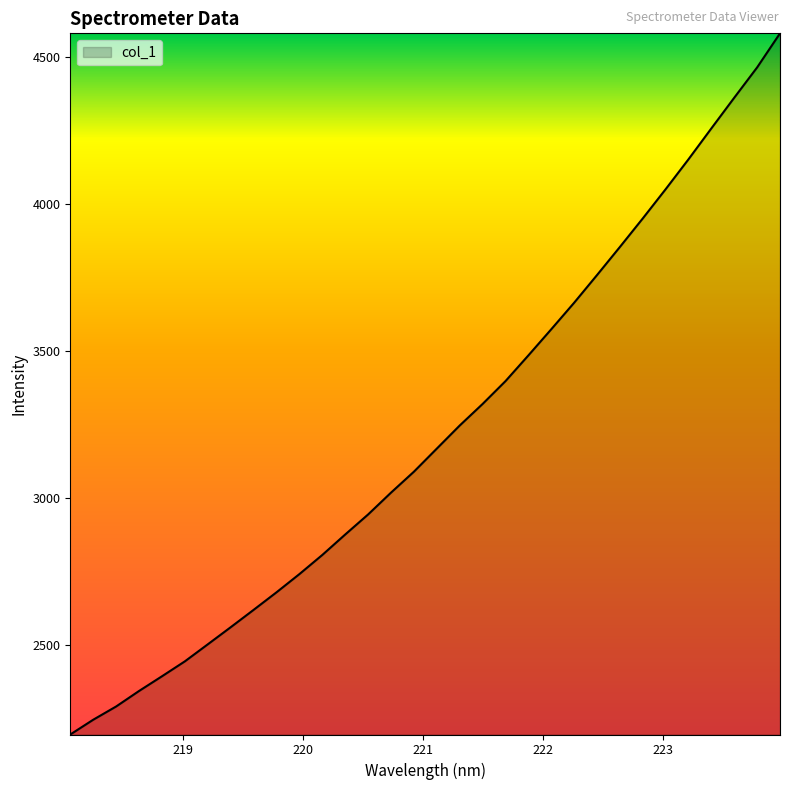

What is the minimum value shown in the chart?

2193.9